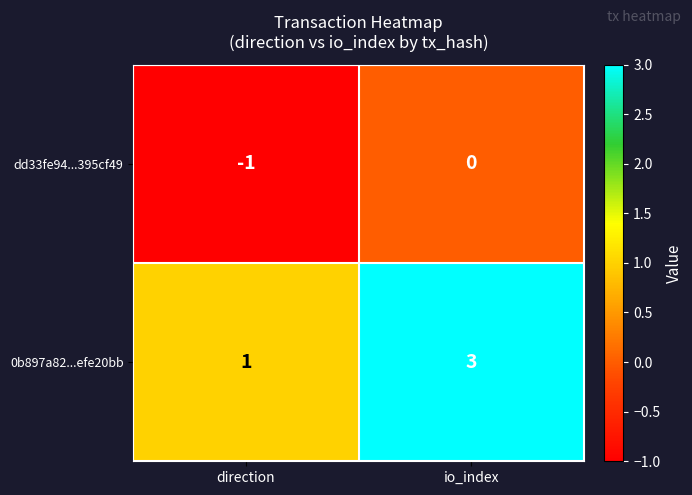

Is it true that dd33fe94...395cf49 equals 1 at io_index?

False